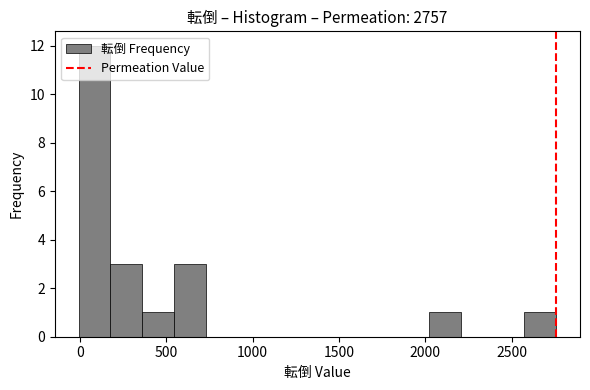

Read against the x-axis, roughly where is the centre of the tallest bar?

100